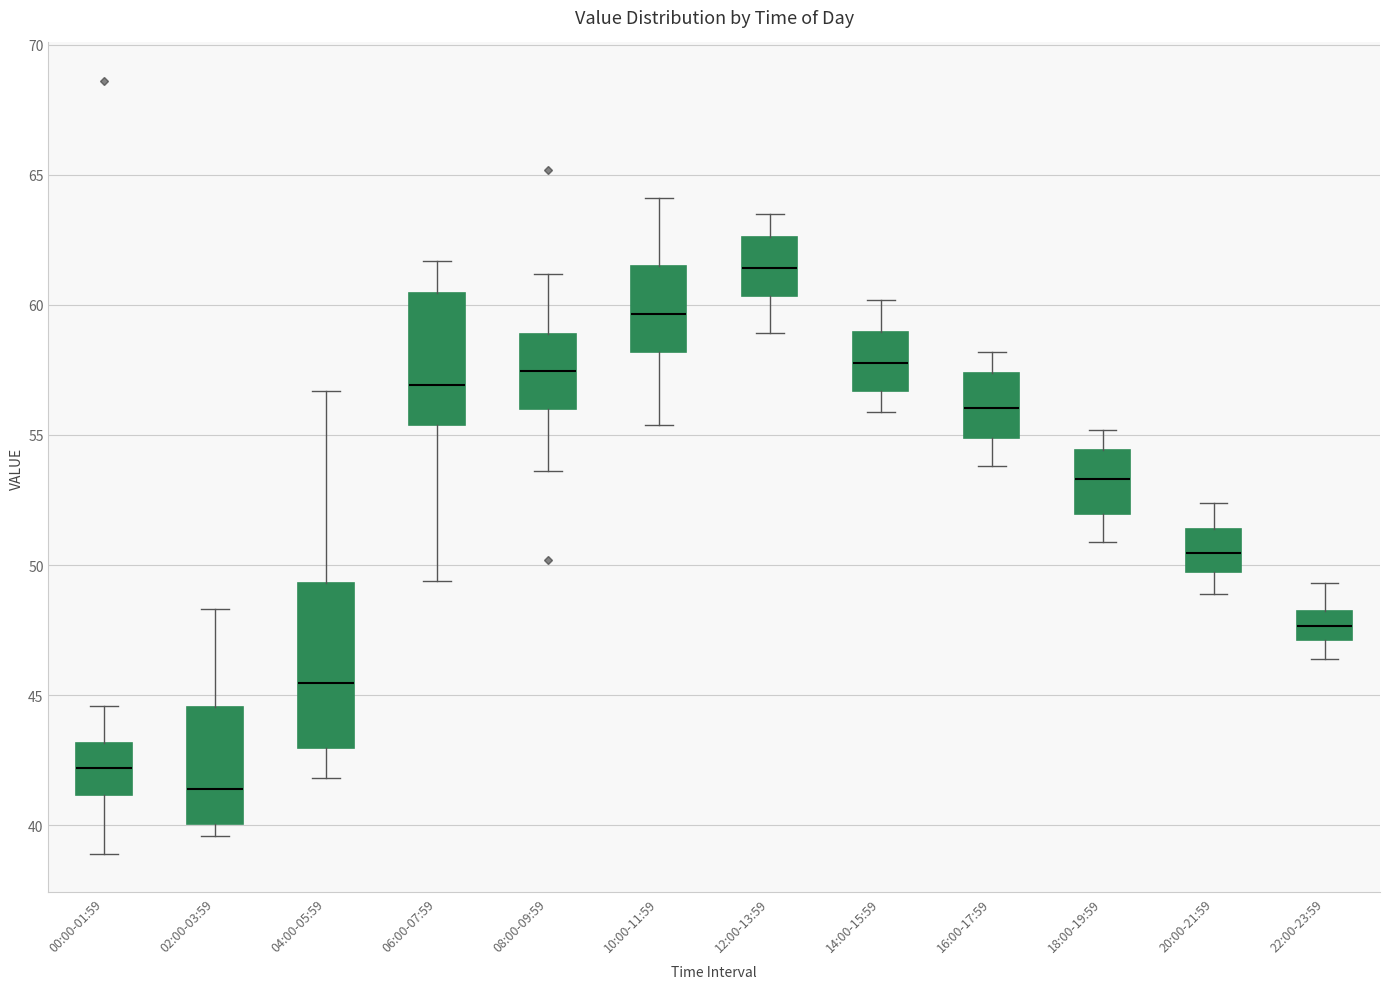

Which box has the lowest median line?

02:00-03:59